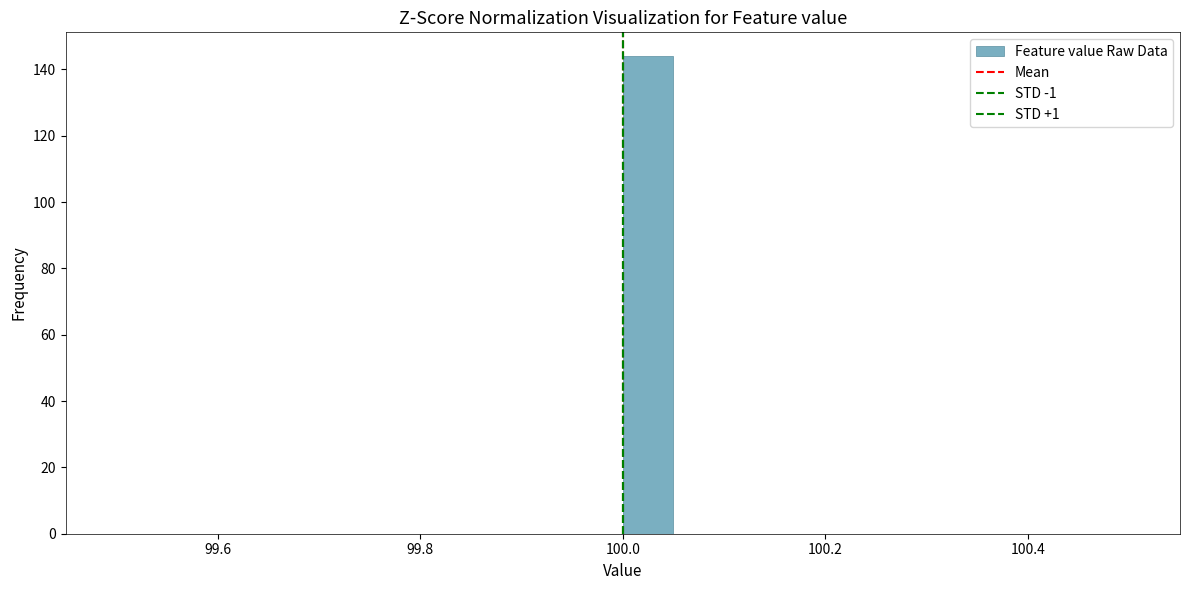

Read against the x-axis, roughly where is the centre of the tallest bar?

100.02